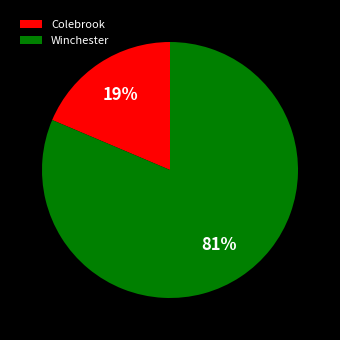

Which slice is the largest?

Winchester